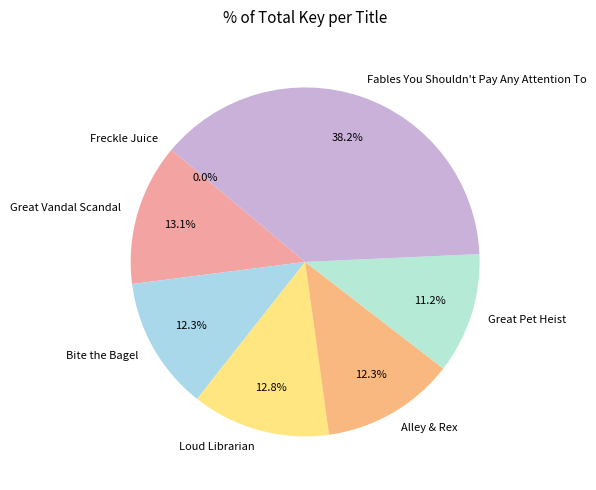

What is the ratio of the value at Fables You Shouldn't Pay Any Attention To to the value at Bite the Bagel?

3.1